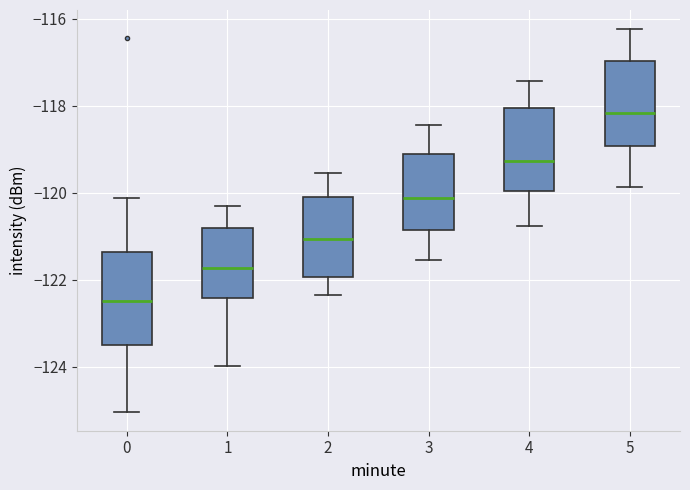

Reading left to right, transcribe this box plot: for each box, give where its median line is, the range the box spans, and where its two whiskers end, as read against the y-axis. The values are not printed on the chart, so give them approximately, as read against the axis.

0: median -122.4, box -123.4 to -121.4, whiskers -125.0 to -120.2
1: median -121.8, box -122.4 to -120.8, whiskers -124.0 to -120.2
2: median -121.0, box -122.0 to -120.0, whiskers -122.4 to -119.6
3: median -120.2, box -120.8 to -119.0, whiskers -121.6 to -118.4
4: median -119.2, box -120.0 to -118.0, whiskers -120.8 to -117.4
5: median -118.2, box -119.0 to -117.0, whiskers -119.8 to -116.2